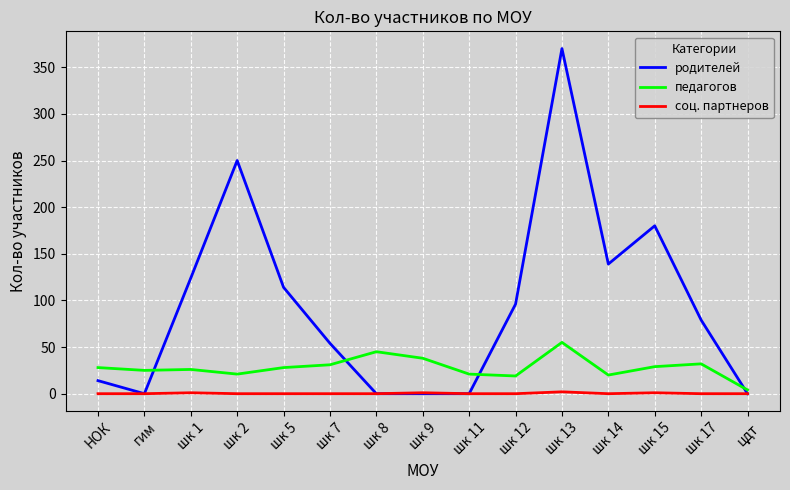

Does the chart display data point markers on the line(s)?

No